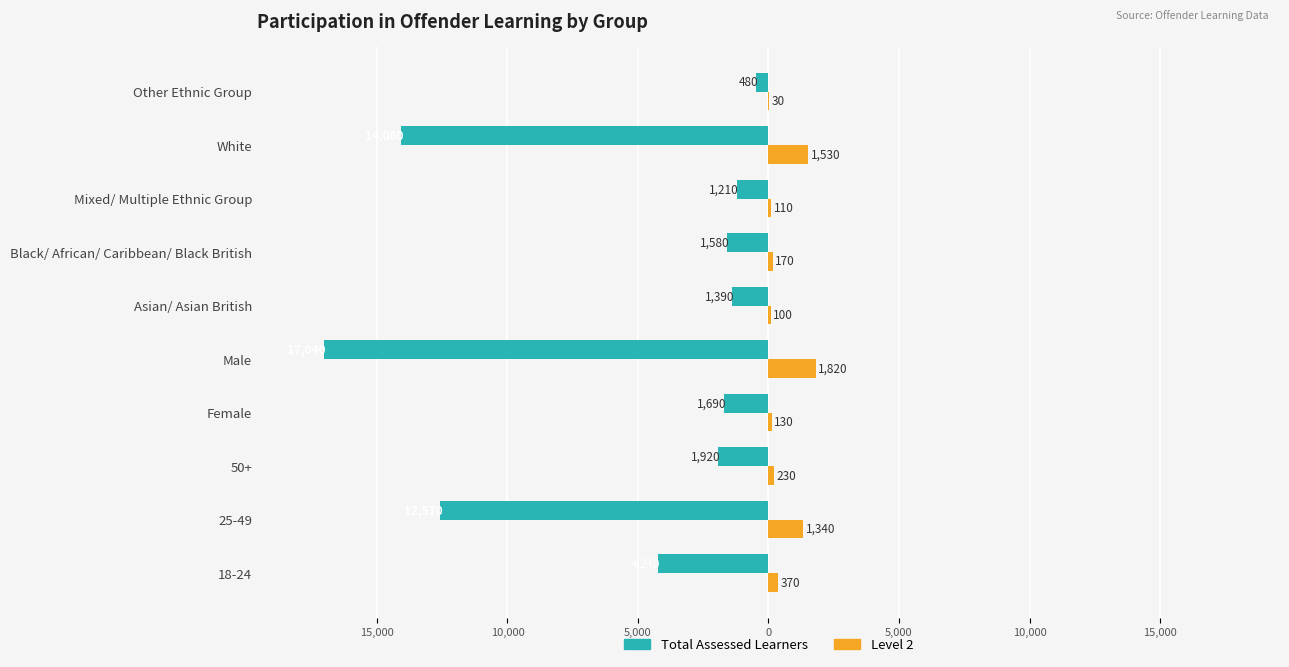

Reading left to right, list all the values displayed in this chart.

Total Assessed Learners: -4240	-12570	-1920	-1690	-17040	-1390	-1580	-1210	-14060	-480
Level 2: 370	1340	230	130	1820	100	170	110	1530	30